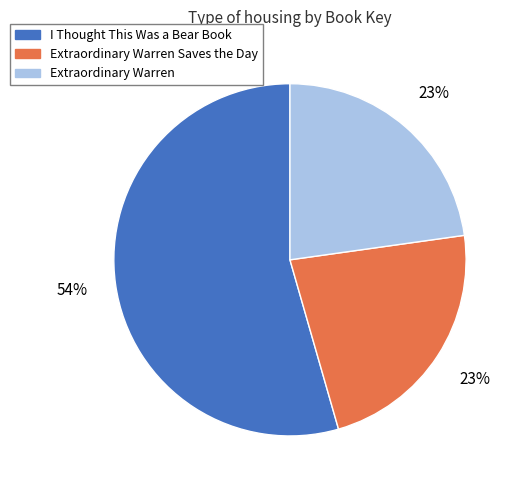

To the nearest percent, what is the average slice percentage?

33%